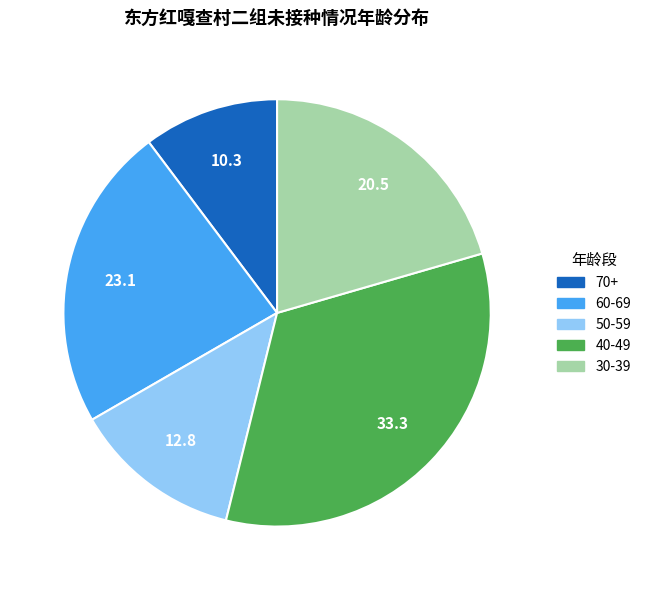

Combined, do 30-39 and 60-69 account for over 50%?

No